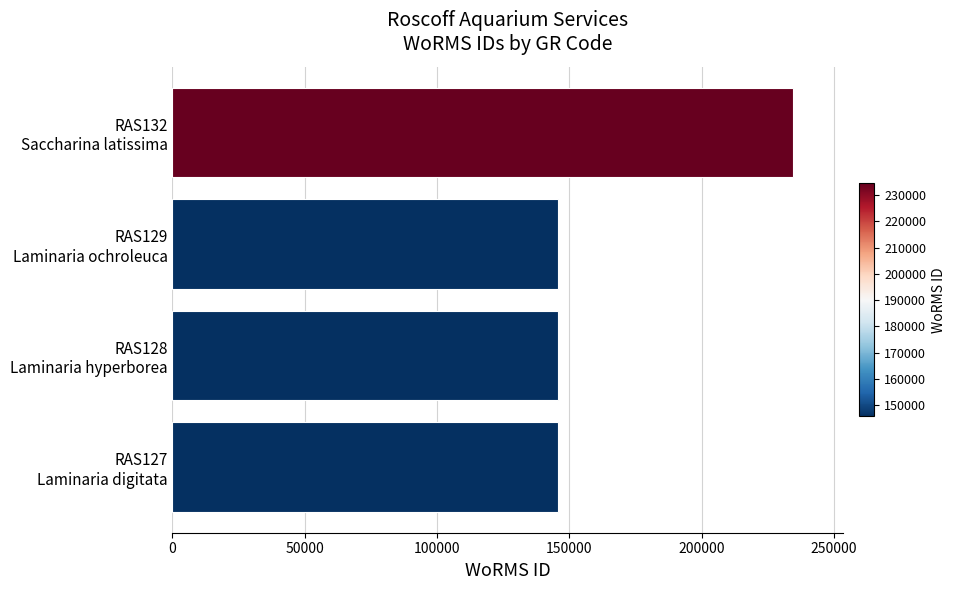

Are the bars grouped side by side (vs. stacked)?

No